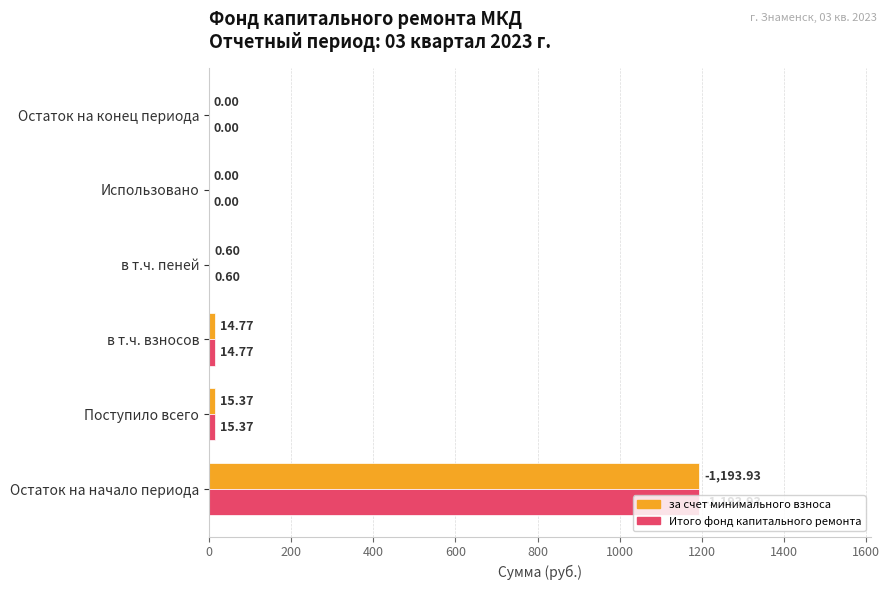

Which category has the highest value in the Итого фонд капитального ремонта series?

Остаток на начало периода